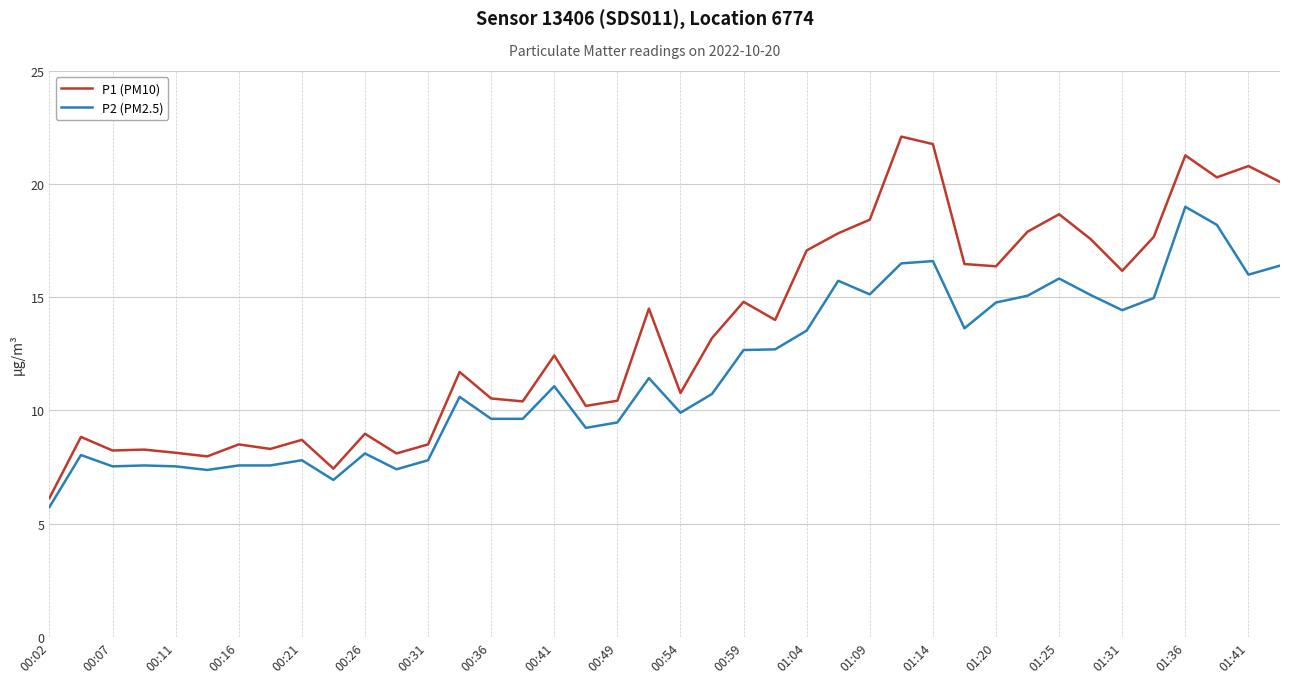

Rank the series by their average value, from lowest to highest.

P2 (PM2.5), P1 (PM10)